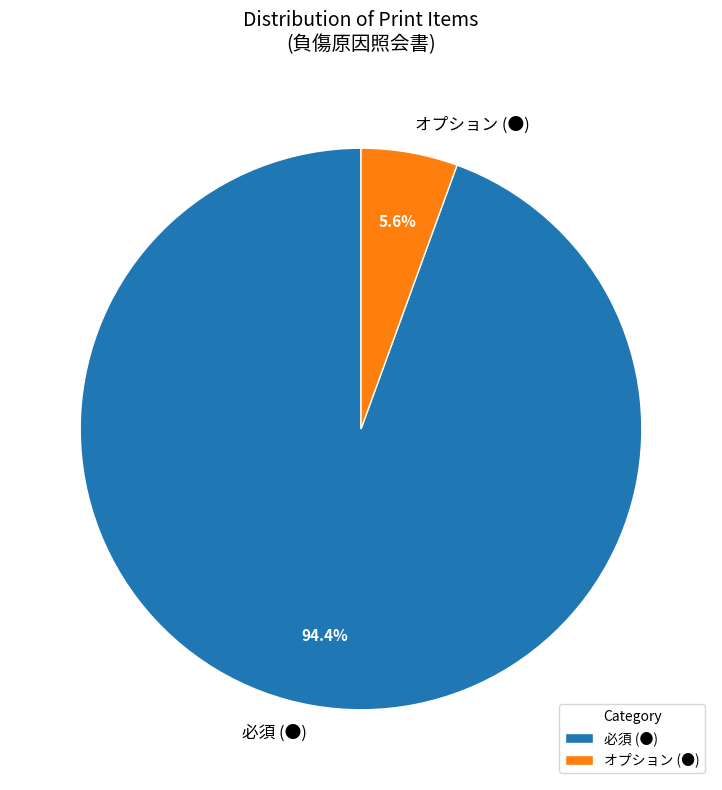

What is the majority slice?

必須 (●)